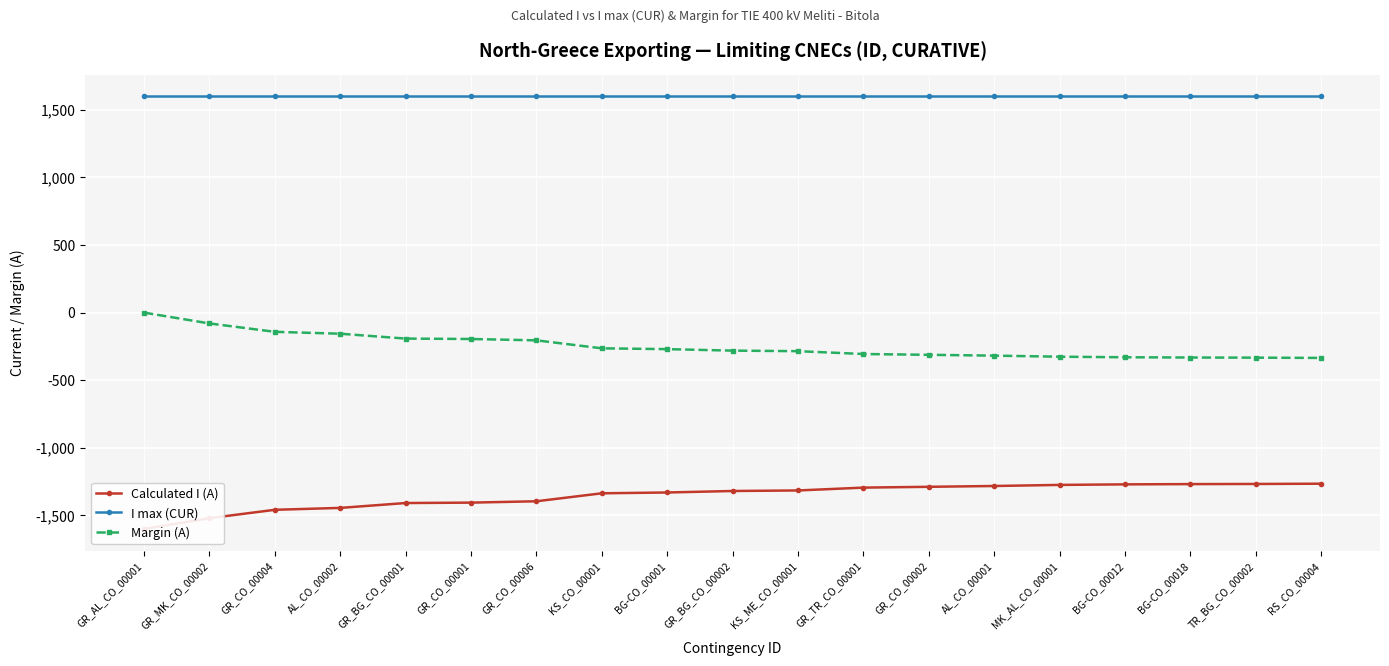

Which has a higher value, BG-CO_00012 or AL_CO_00001?

BG-CO_00012